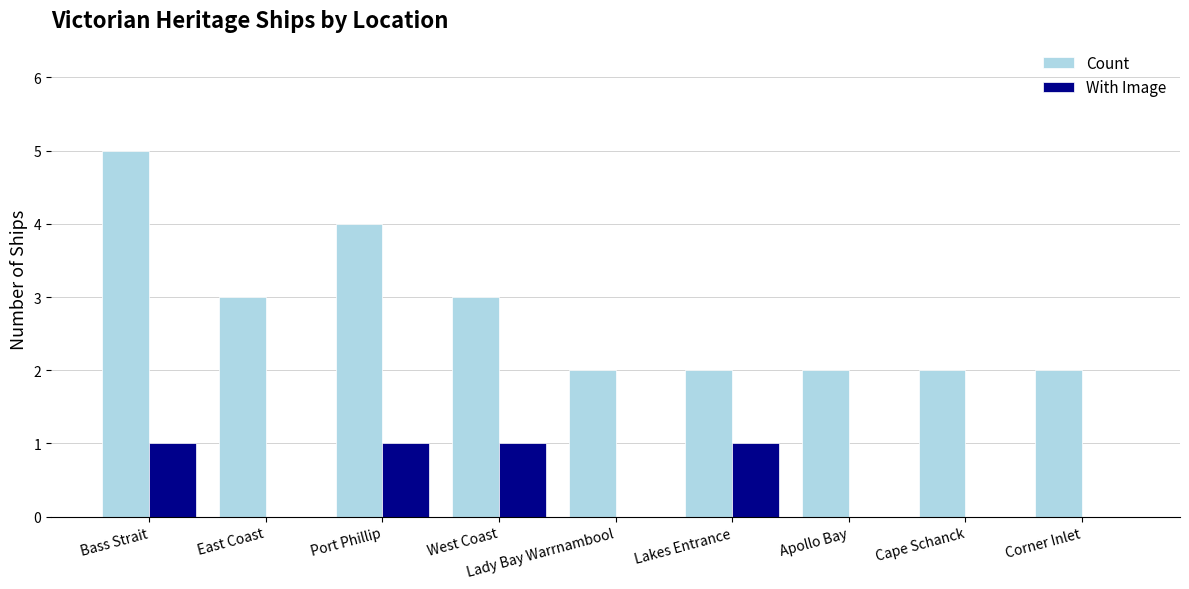

What is the spread (max minus min) of values at Cape Schanck?

2